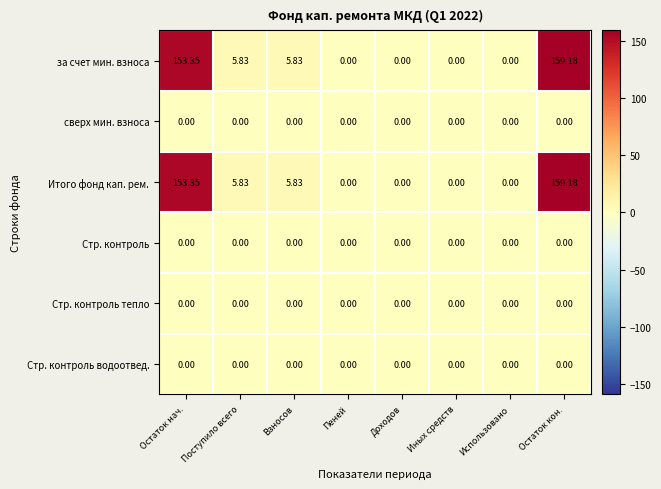

At which category is the sum across all series the highest?

Остаток кон.